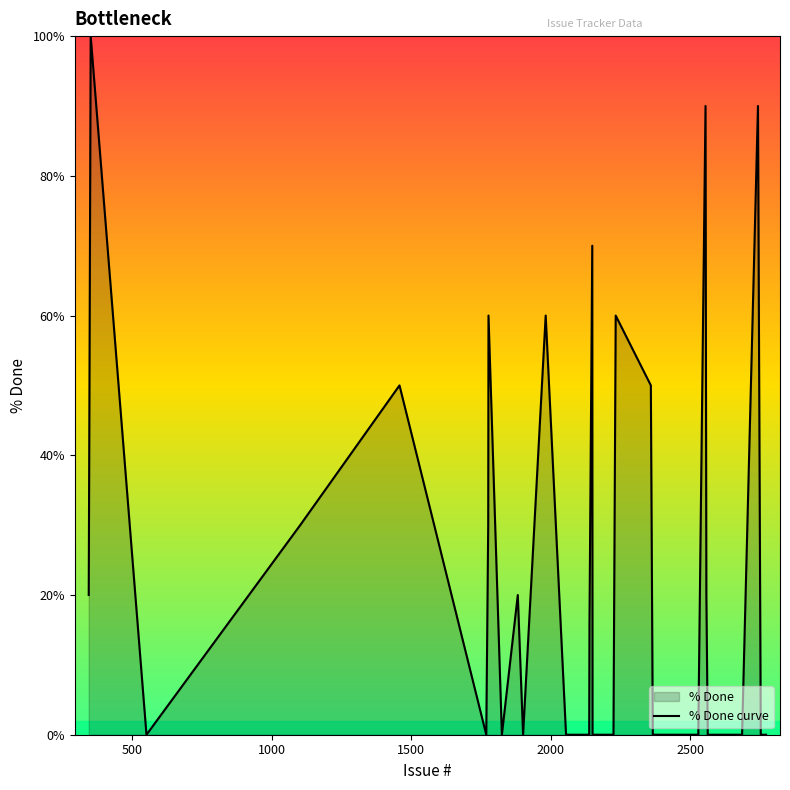

How many values are above zero?

15